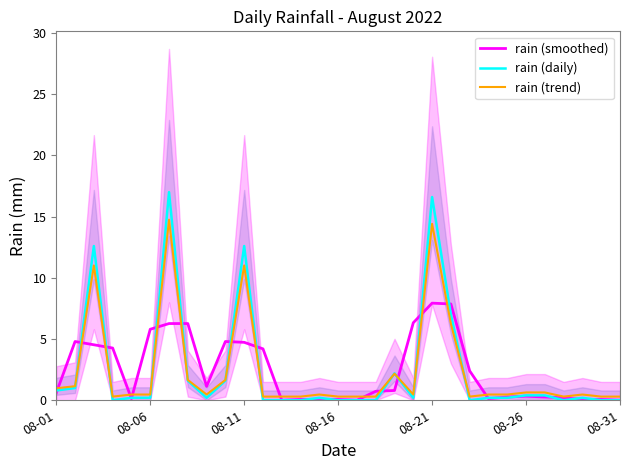

The value of rain (smoothed) at 08-16 is 0.1. True or false?

False